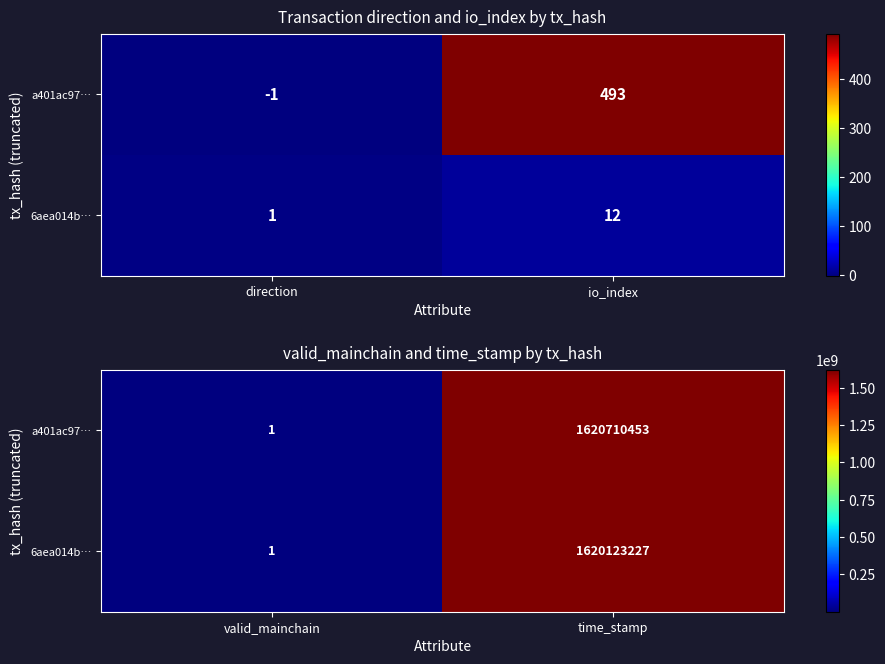

List the labels in order of a401ac97… value, smallest first.

valid_mainchain, time_stamp